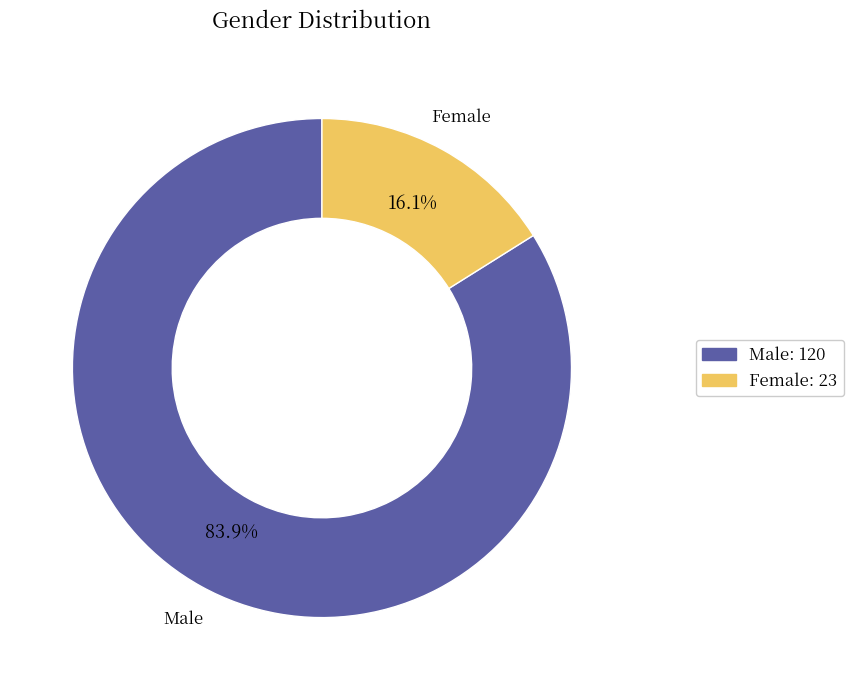

Between Female and Male, which is larger?

Male